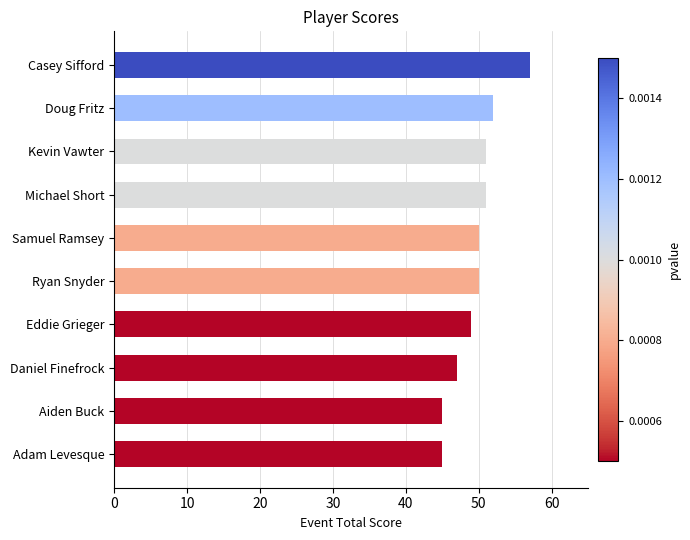

At which category does the chart reach its peak across all series?

Casey Sifford